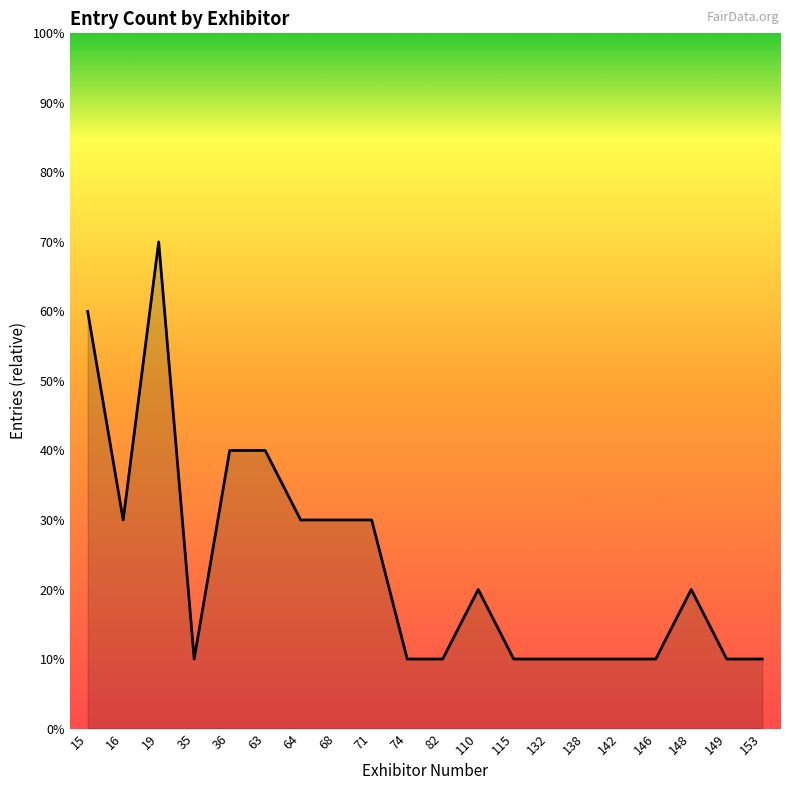

Rank the categories by value from lowest to highest.

35, 74, 82, 115, 132, 138, 142, 146, 149, 153, 110, 148, 16, 64, 68, 71, 36, 63, 15, 19